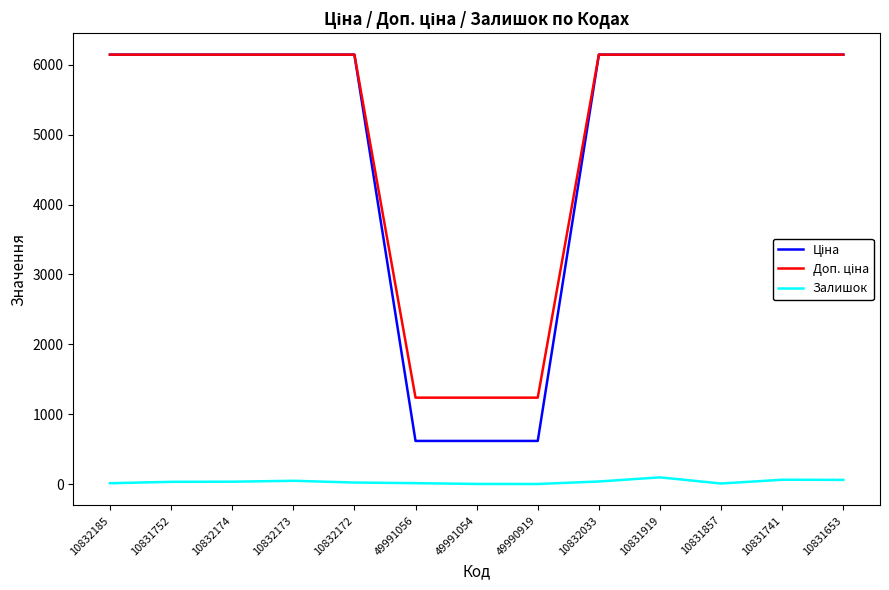

What is the sum of the Залишок values at 10832173 and 49991054?

53.0